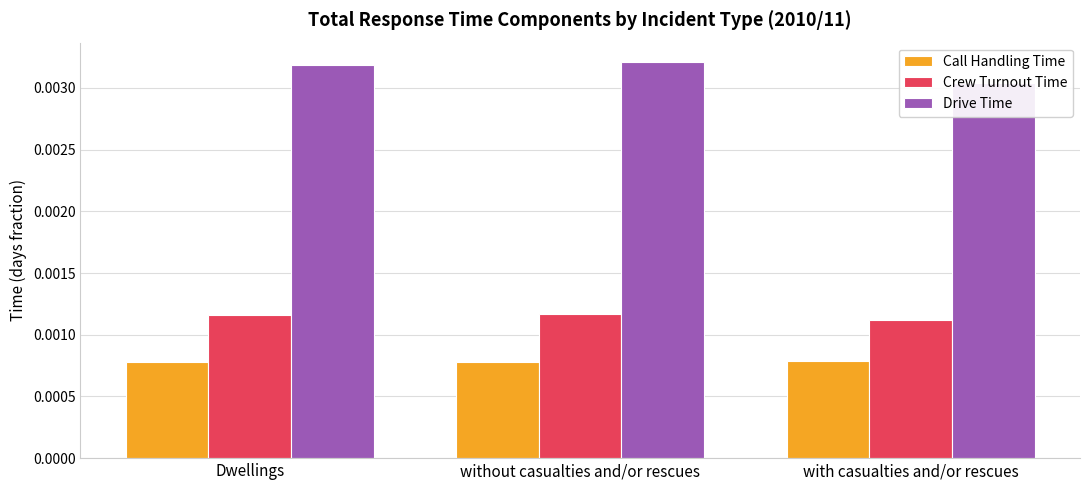

At which category does the chart reach its peak across all series?

without casualties and/or rescues